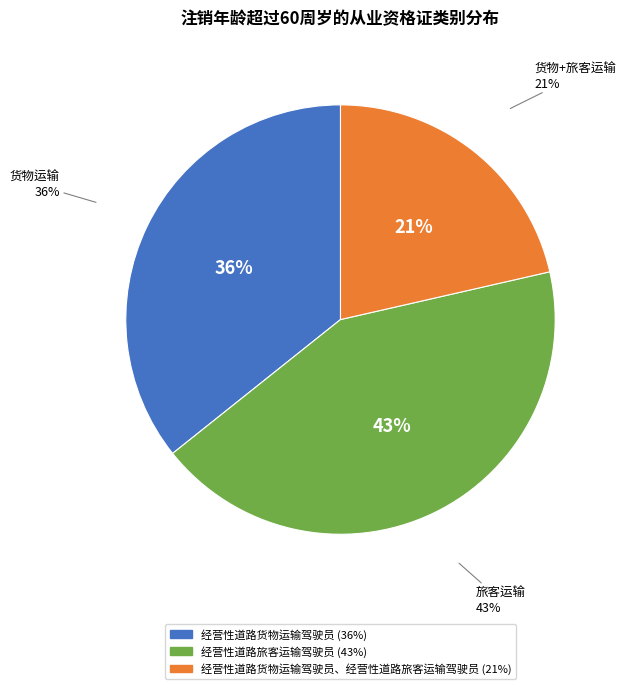

The 经营性道路货物运输驾驶员、经营性道路旅客运输驾驶员 slice represents 11% of the pie. True or false?

False